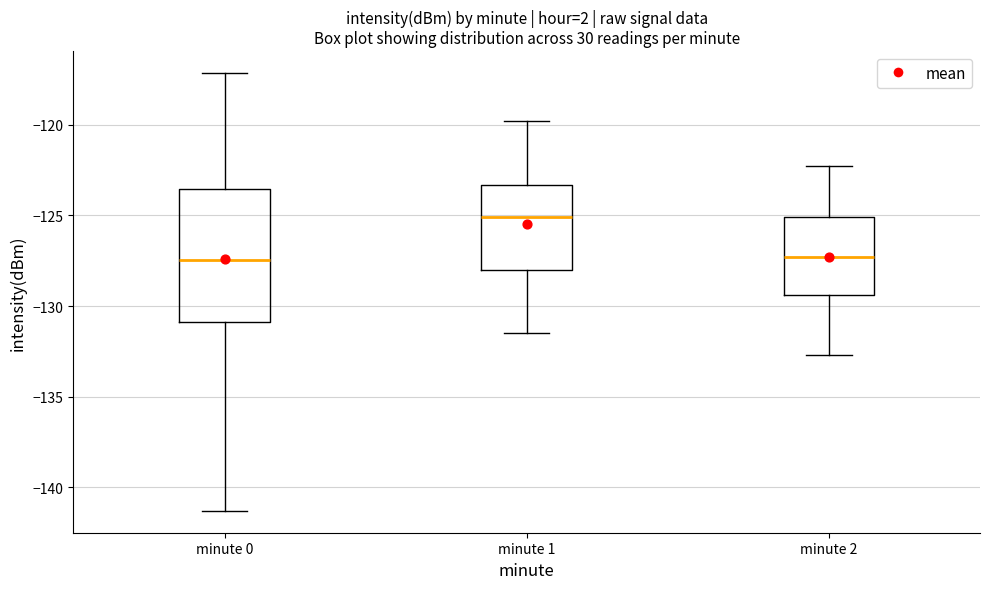

Which box has the highest median line?

minute 1